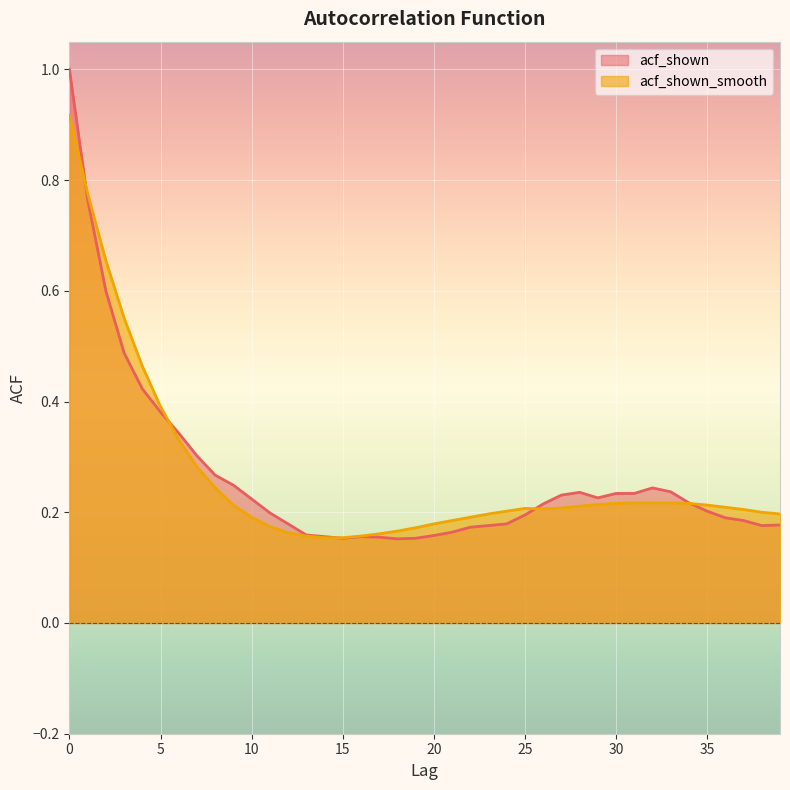

True or false: acf_shown_smooth has more than 1 points higher than both neighbors.

False